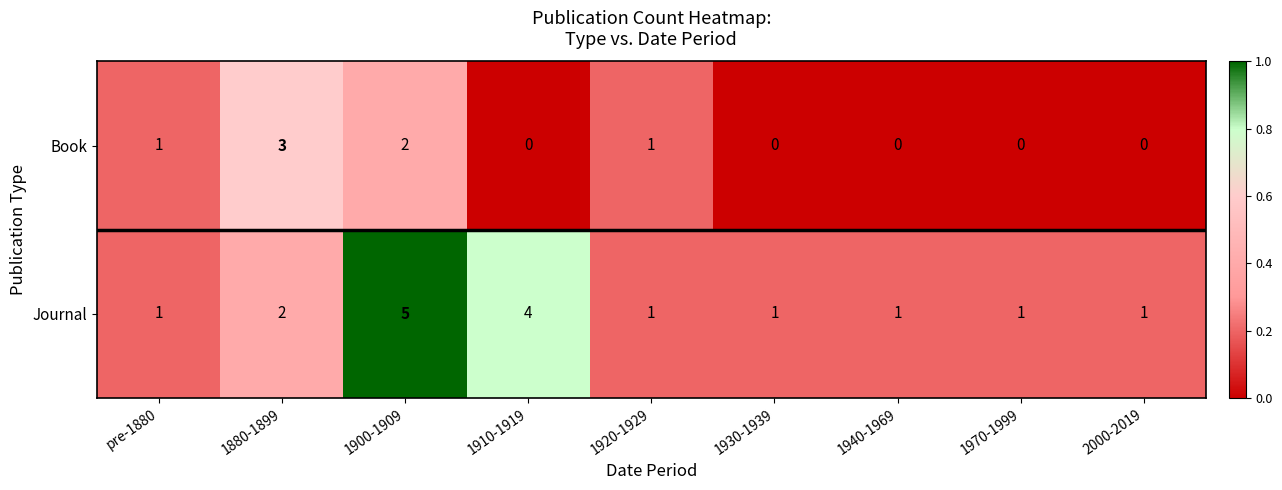

What is the difference between the highest and lowest values at 1940-1969?

1